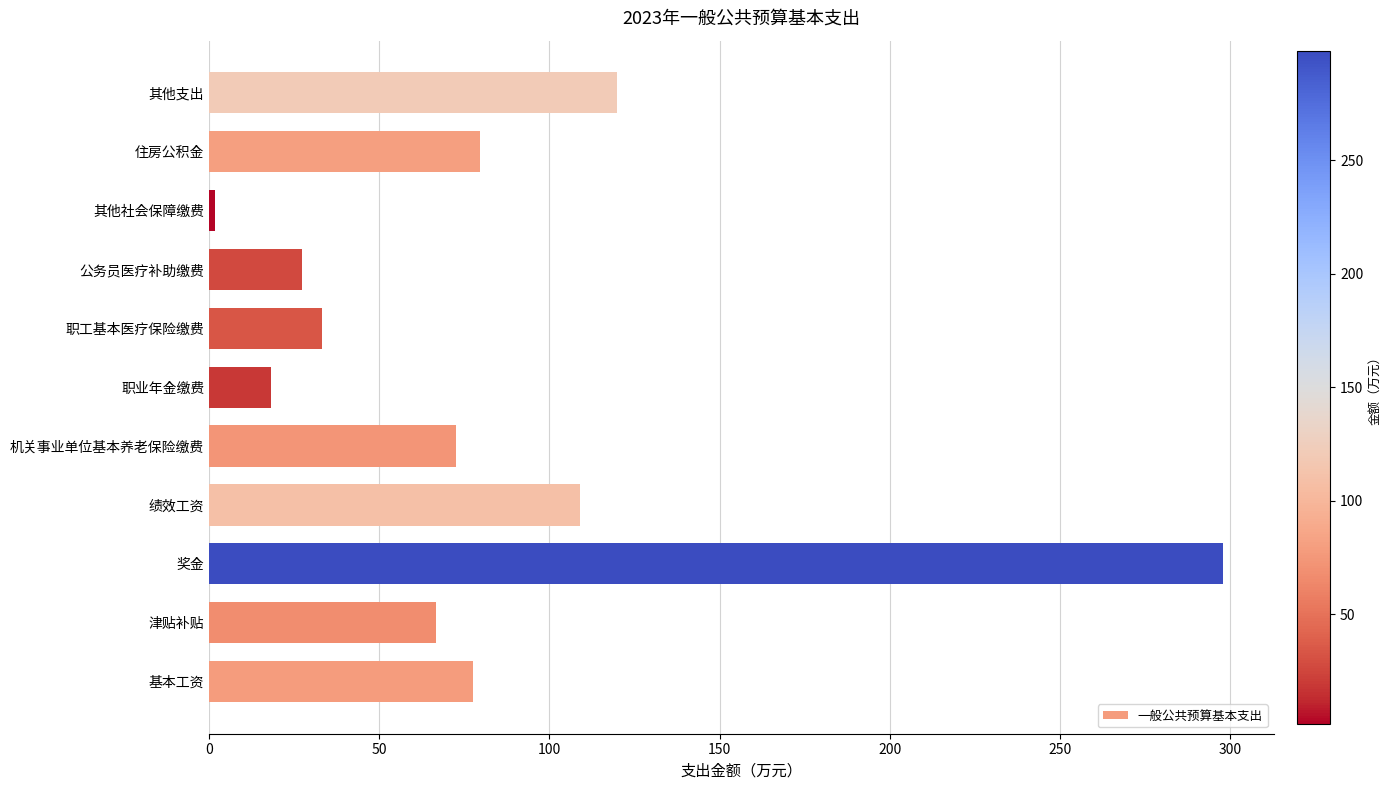

The chart shows a value of 77.6 at 基本工资. True or false?

True